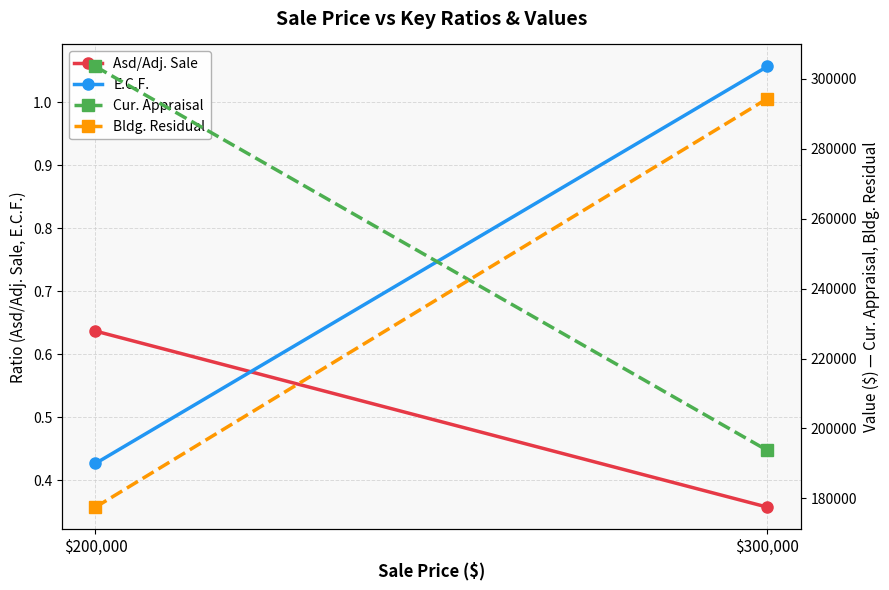

The Bldg. Residual series shows 100808.0 at $200,000. True or false?

False